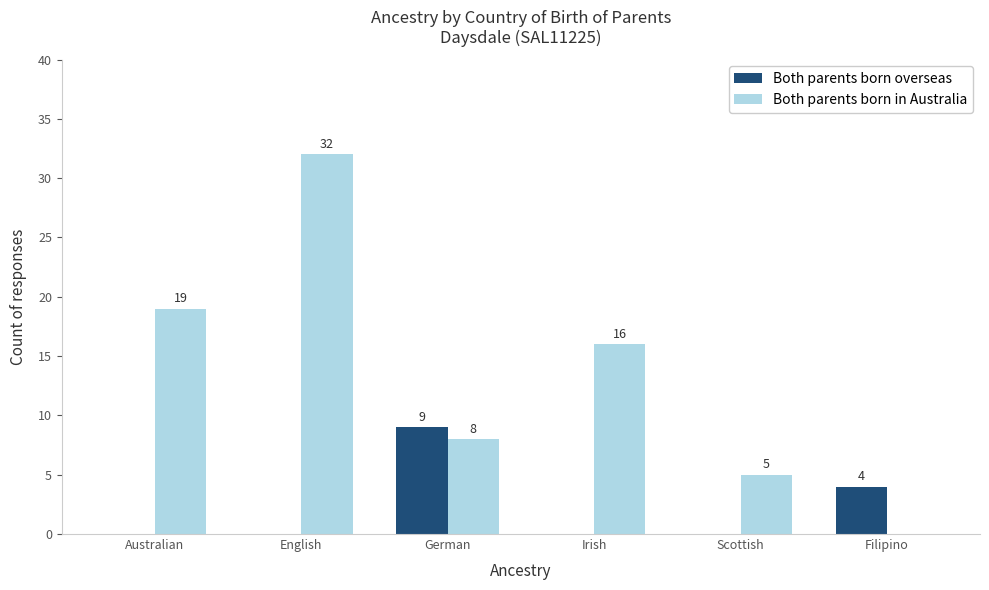

Which series changed the most between Australian and German?

Both parents born in Australia